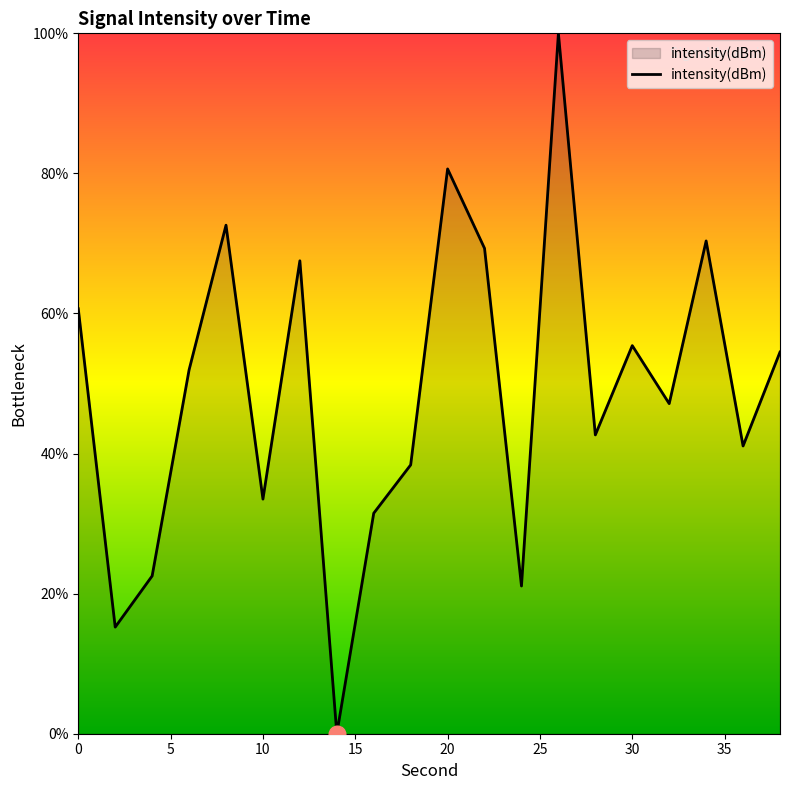

What is the difference between the maximum and minimum values?

100.0